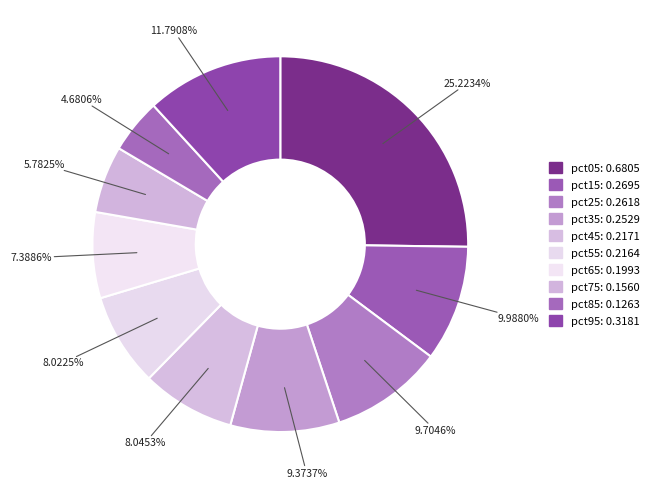

How many segments does this pie chart have?

10